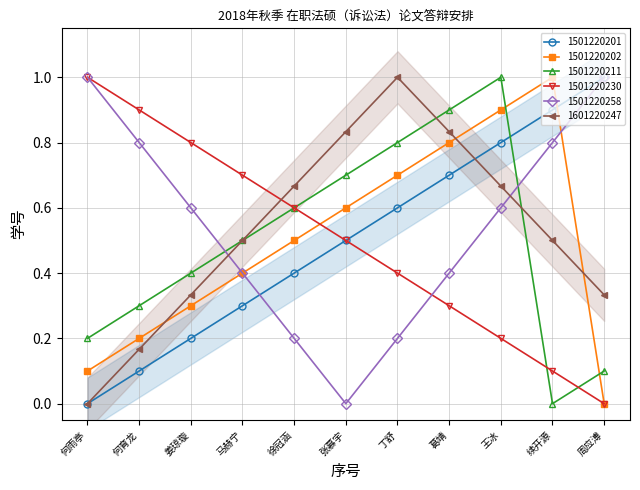

Which series has the largest total across all categories?

1501220258